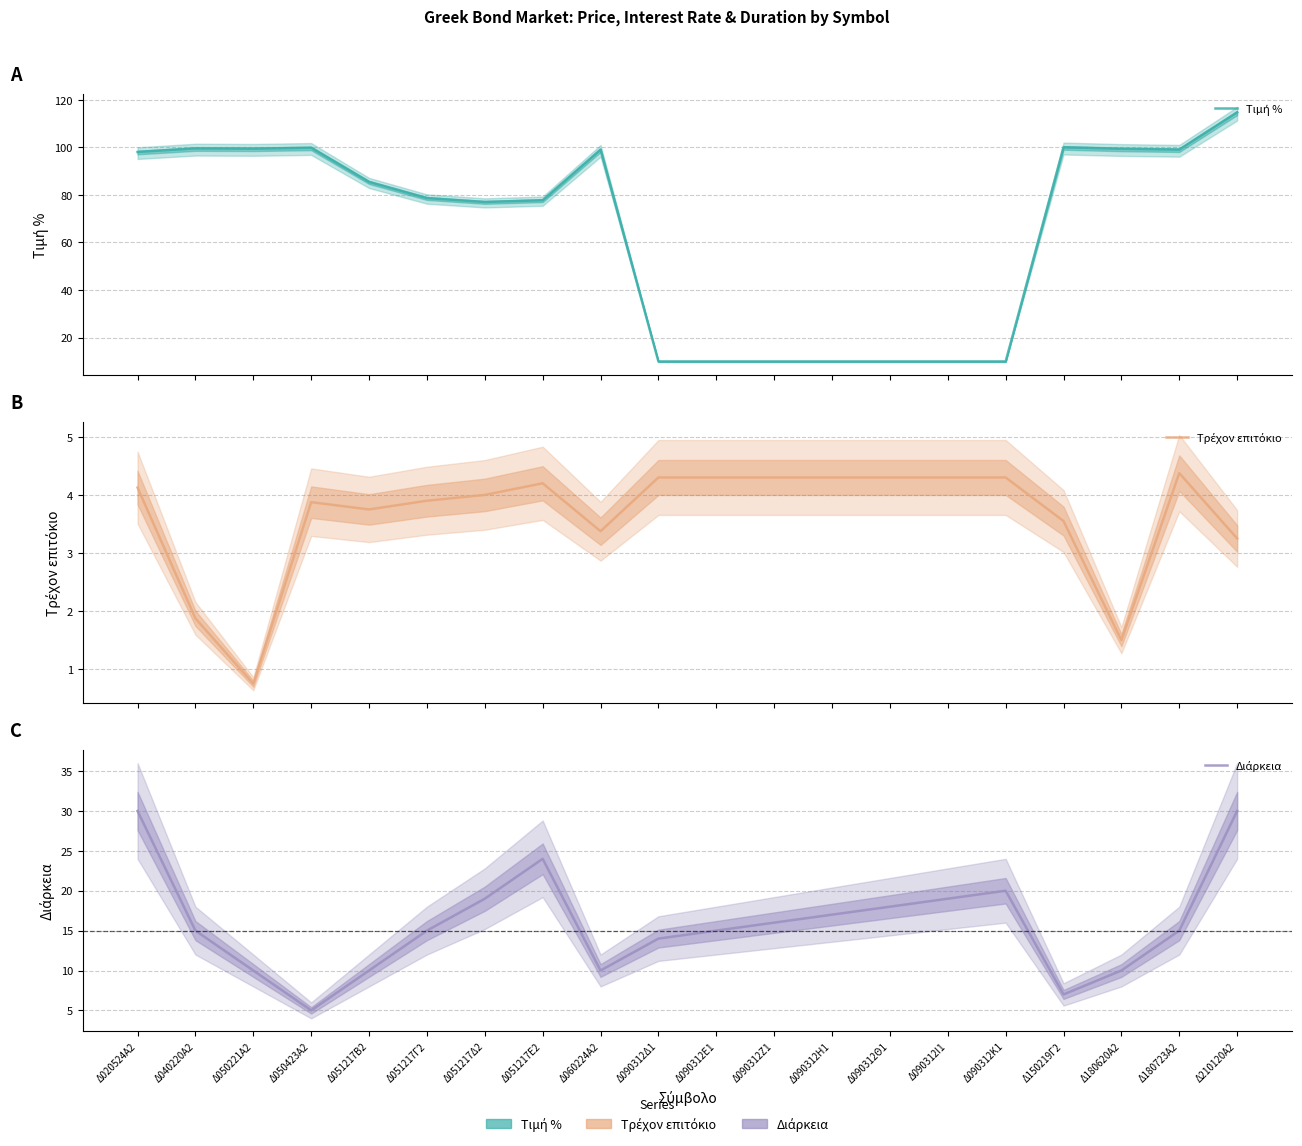

True or false: Διάρκεια and Τρέχον επιτόκιο intersect in this chart.

False